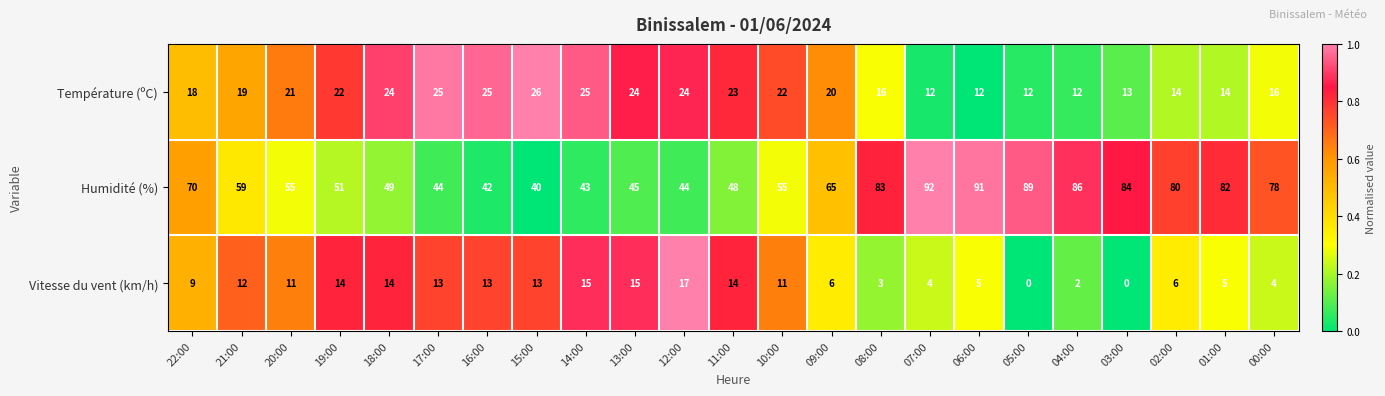

Rank the series by their average value, from highest to lowest.

Humidité (%), Température (ºC), Vitesse du vent (km/h)